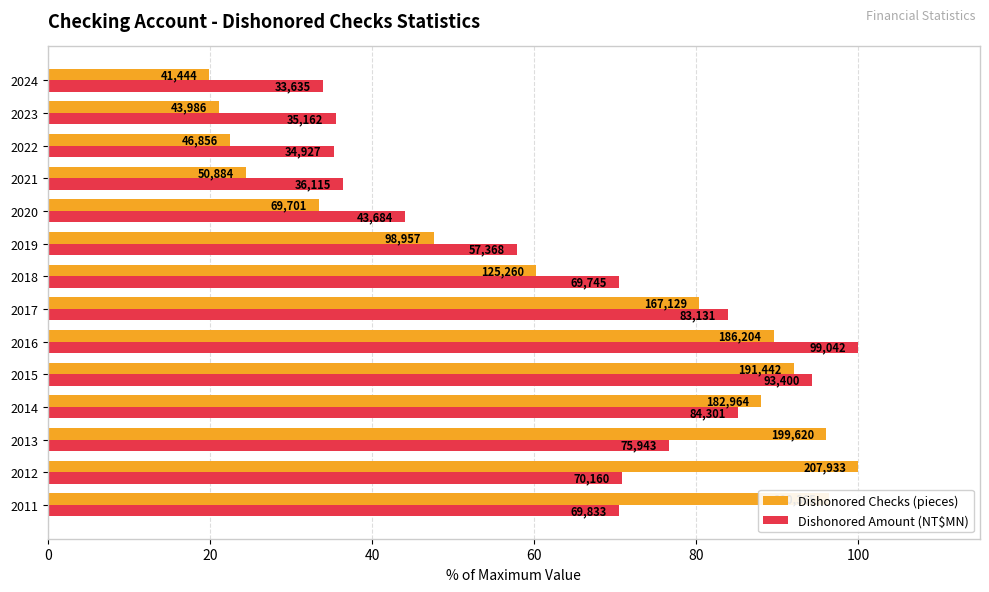

What position from the left is 120?

7